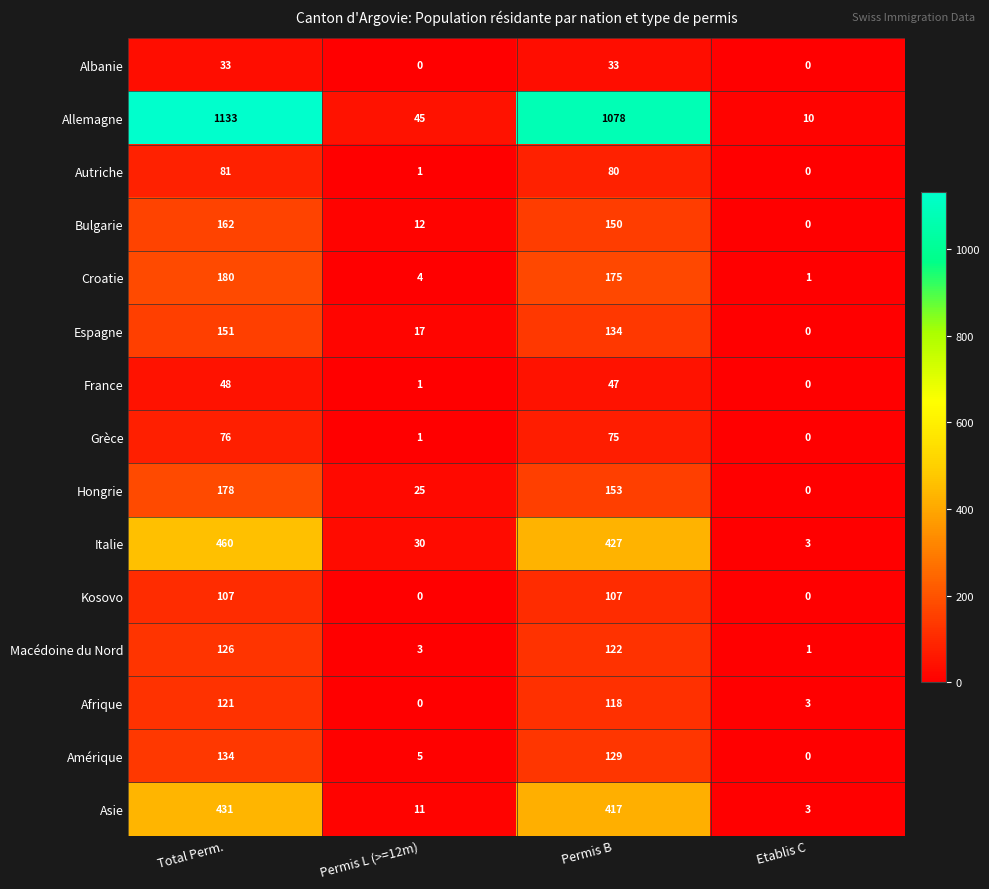

How many data points does each series have?

4